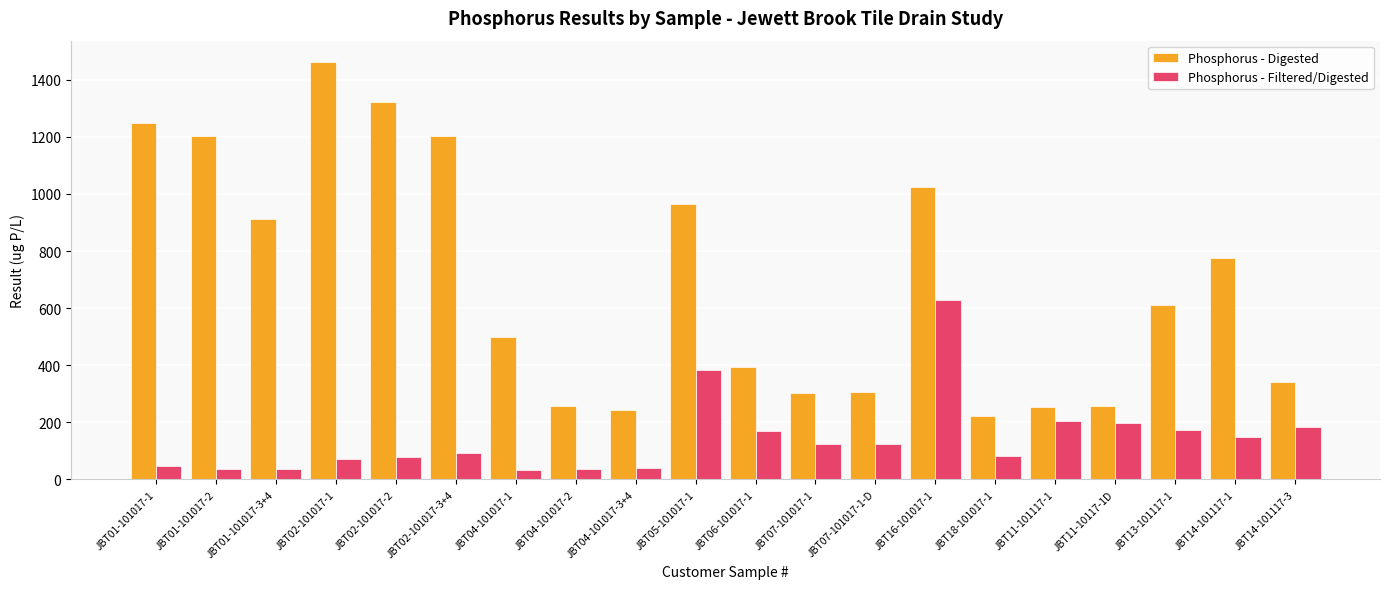

True or false: Phosphorus - Digested has a value of 253.8 at JBT11-101117-1.

True